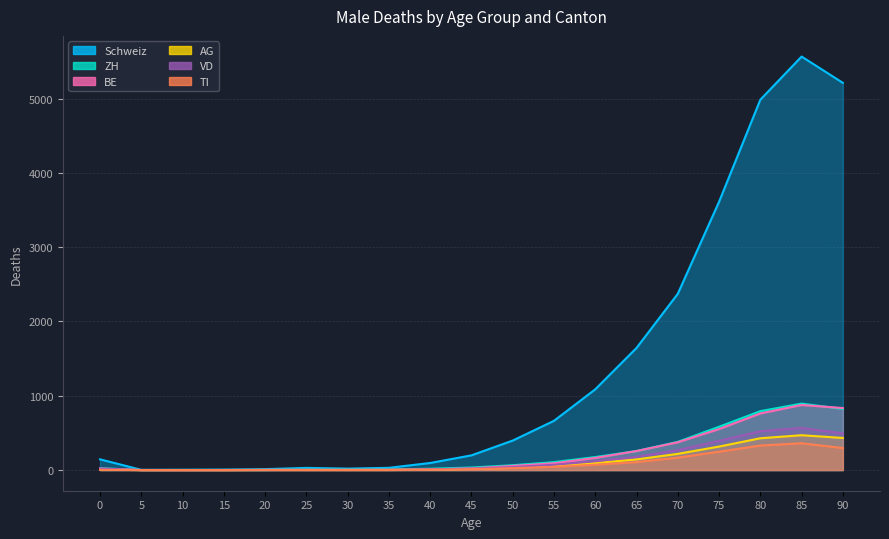

At which category does AG reach its first local peak?

85